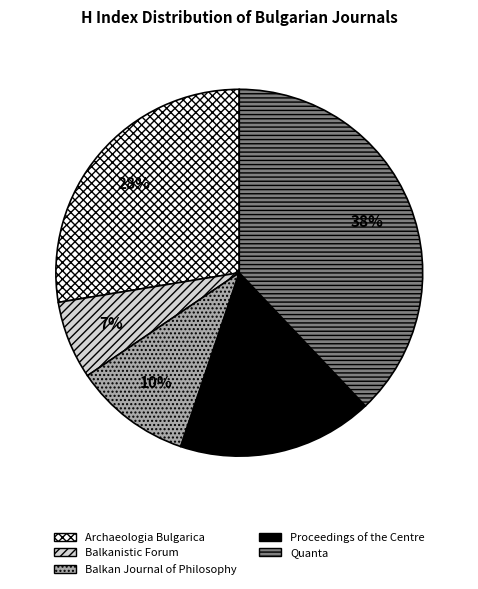

Is there a majority slice in this chart?

No